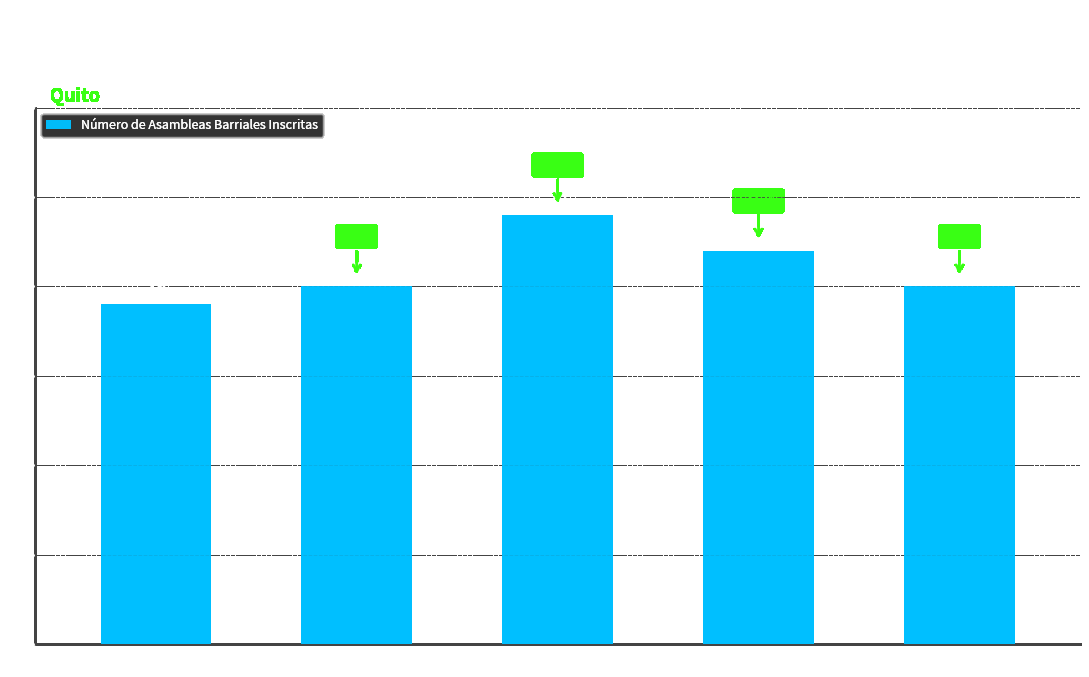

Between Turubamba and Guamaní, which is larger?

Guamaní